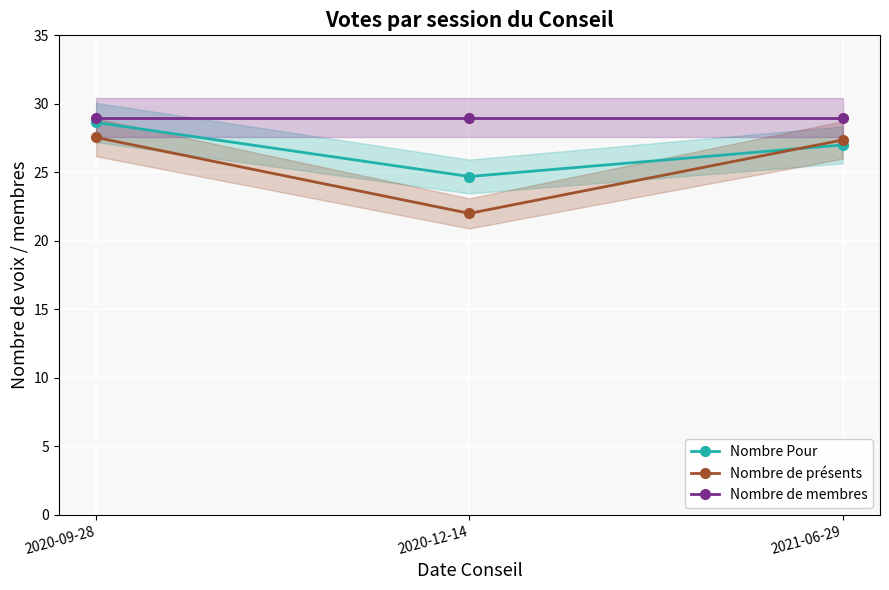

What is the value of the Nombre de présents point at the 1st from the left?

27.5